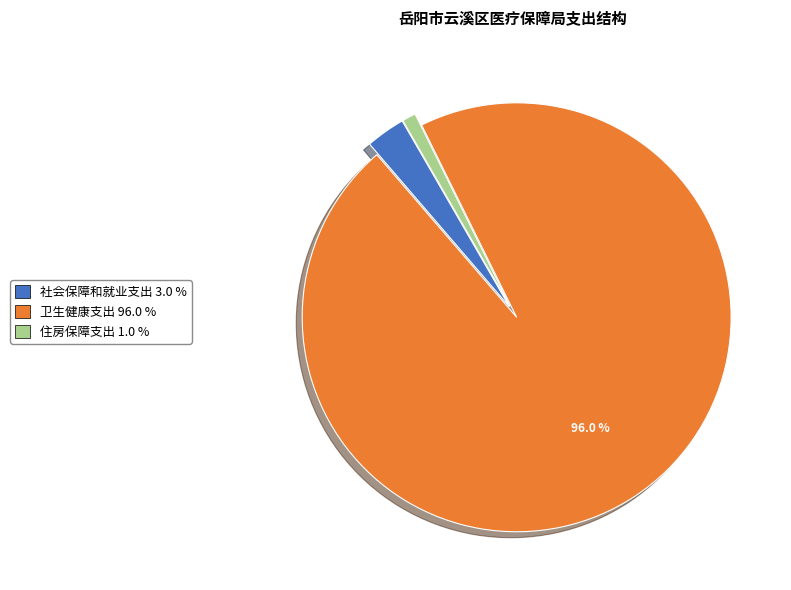

Which slice represents more than half of the pie?

卫生健康支出